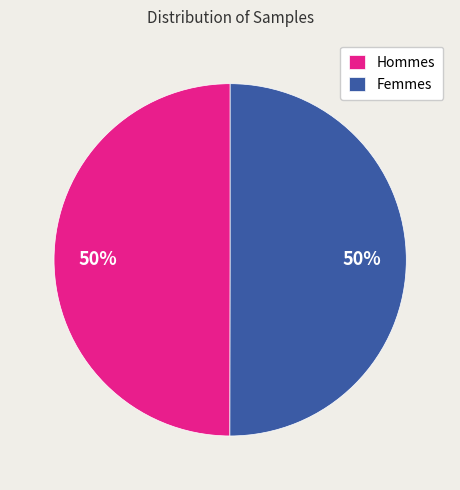

Is it true that Hommes is 50% of the pie?

True